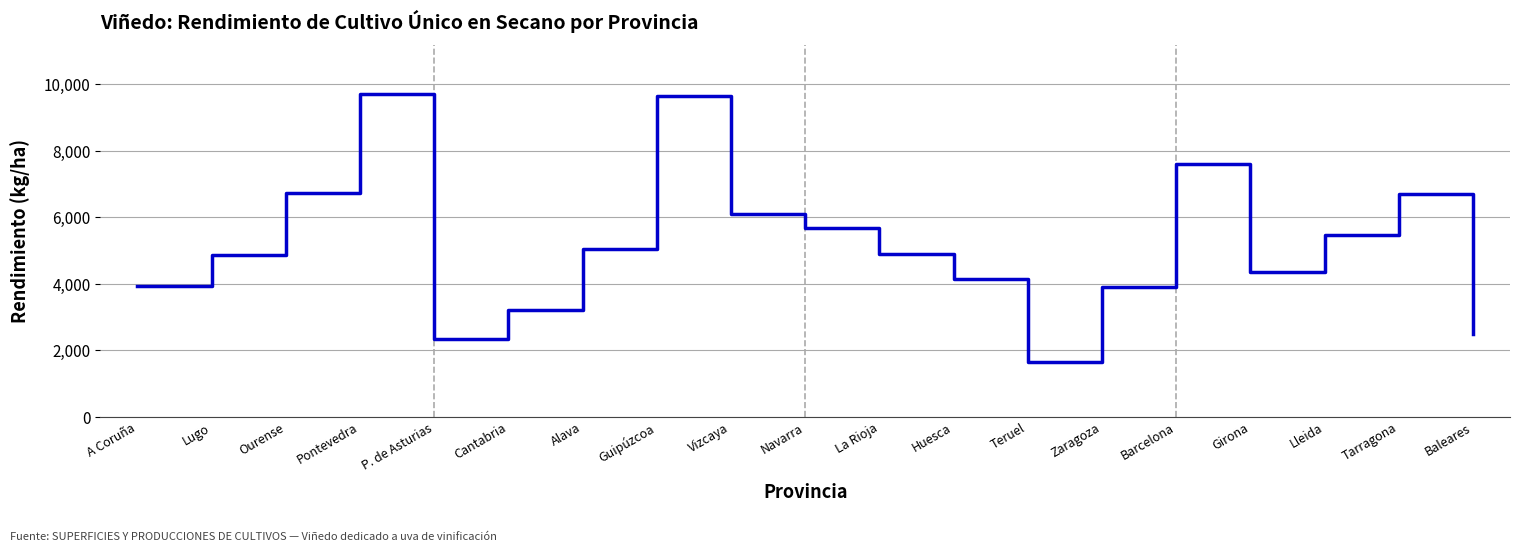

What is the difference between the values at Teruel and Lleida?

3803